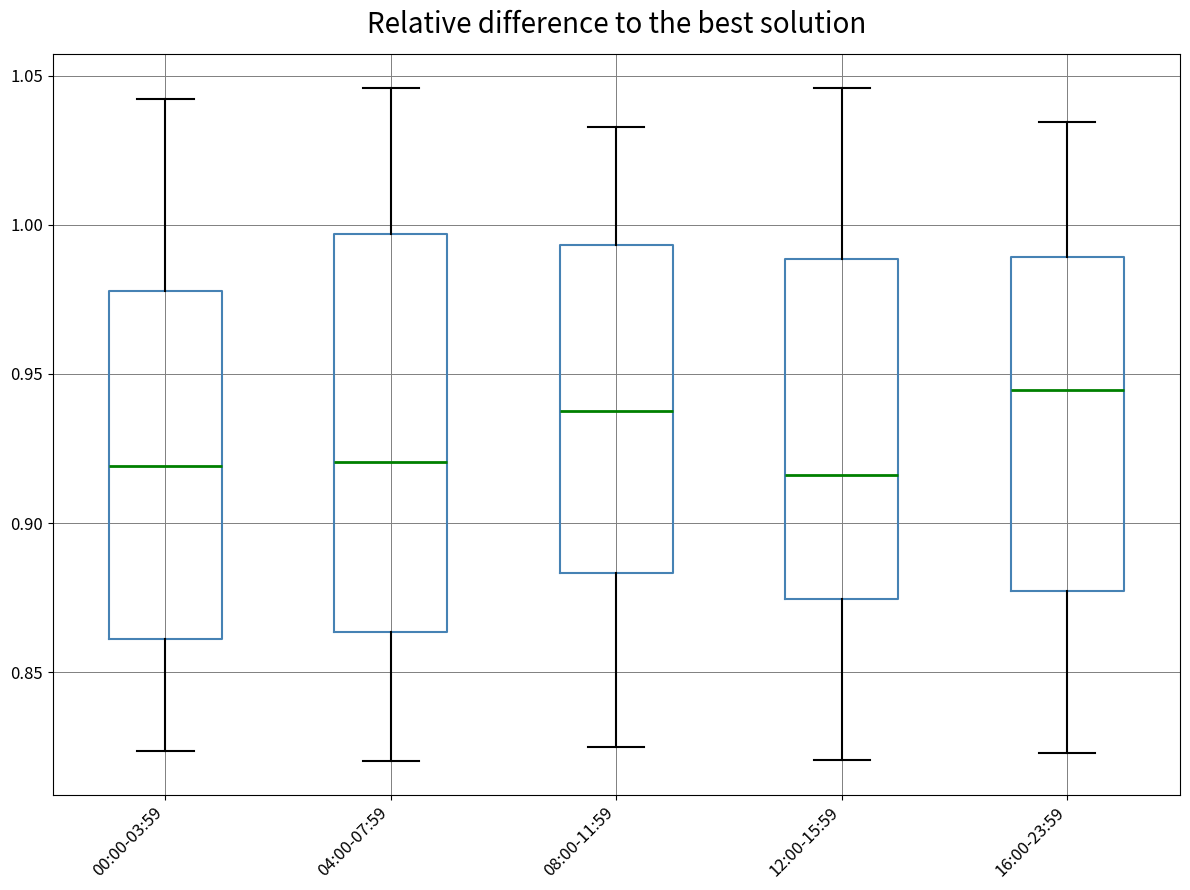

Where does the upper whisker of the box for 00:00-03:59 end on the y-axis? The values are not printed on the chart, so give them approximately, as read against the axis.

1.040